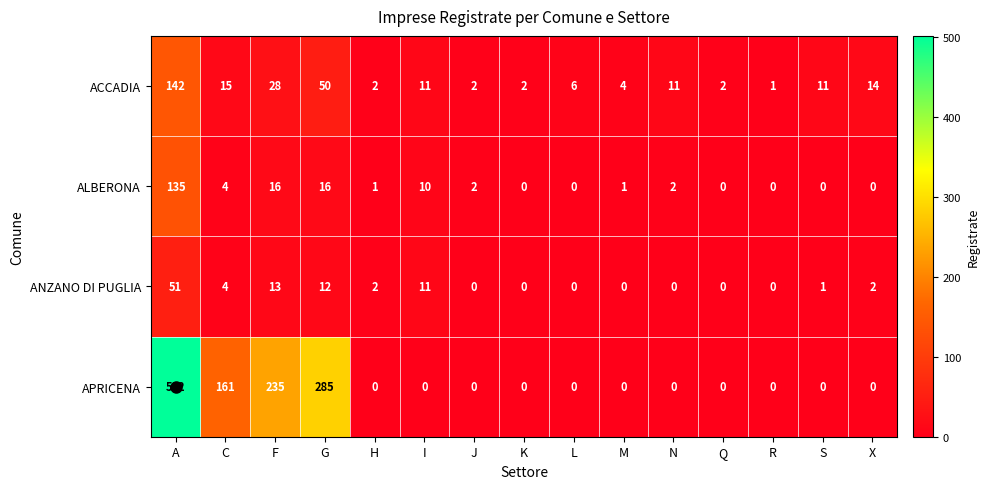

Where is ACCADIA nearest to the value 71?

G